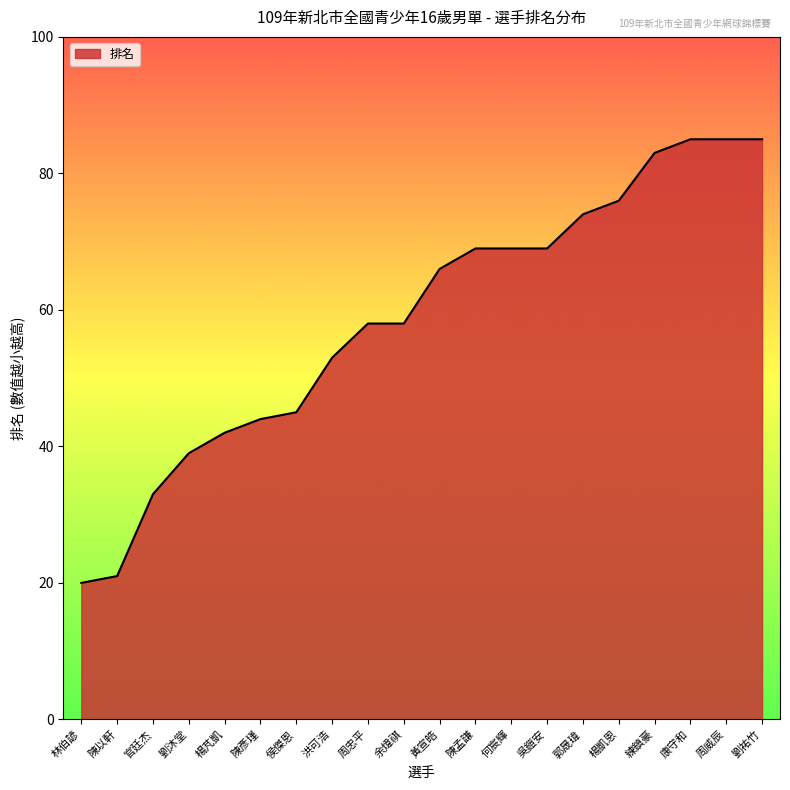

What is the smallest value displayed?

20